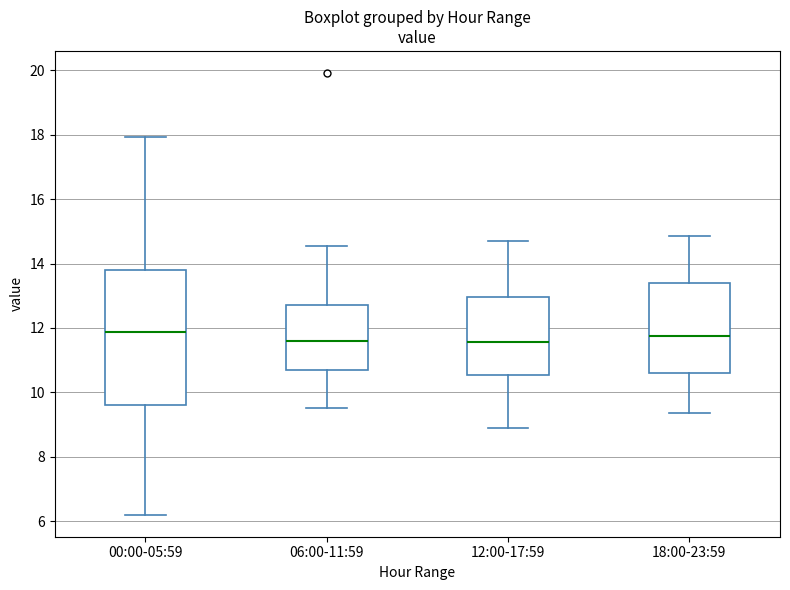

Where is the upper edge of the box for 18:00-23:59 on the y-axis? The values are not printed on the chart, so give them approximately, as read against the axis.

13.4